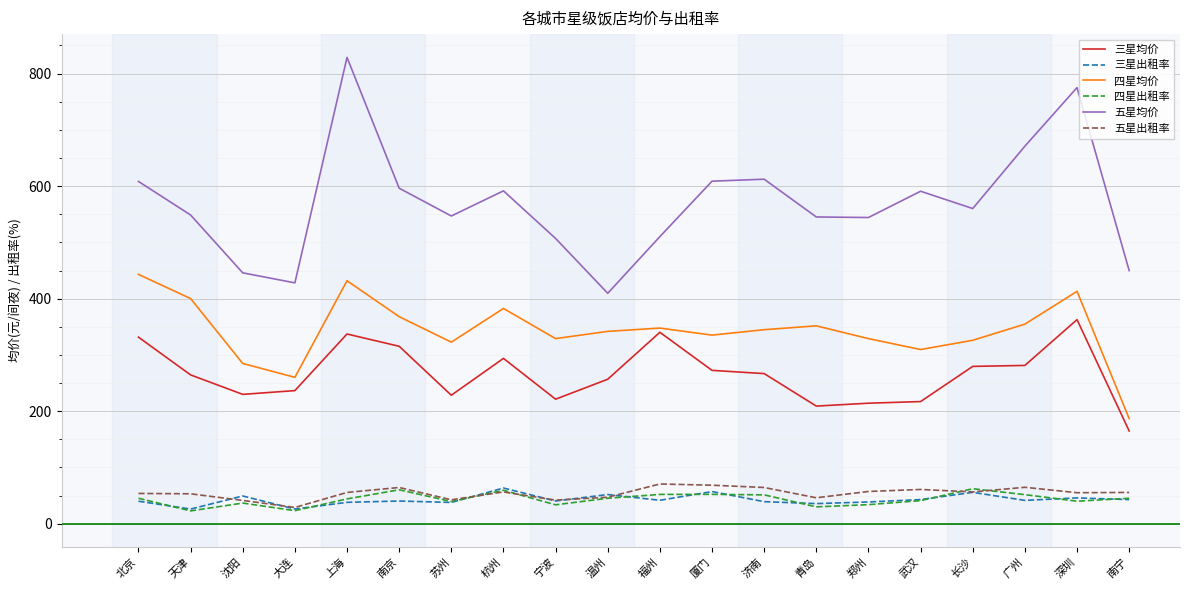

Is it true that 四星均价 equals 320.1 at 南宁?

False